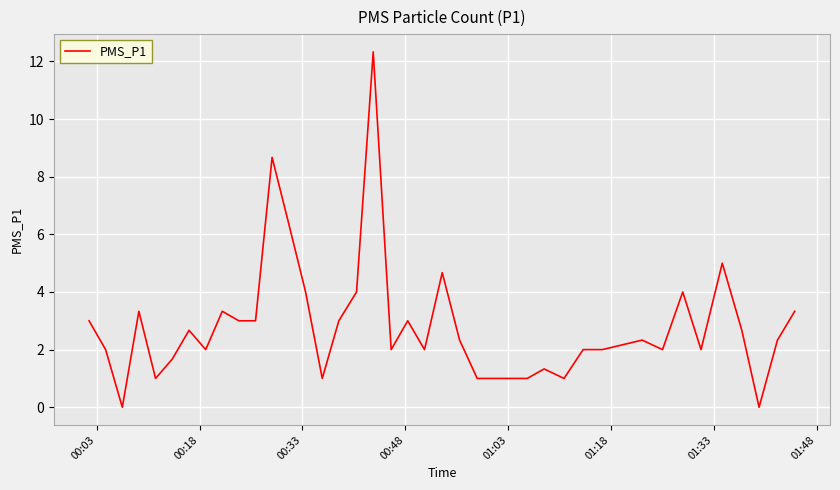

What is the difference between the maximum and minimum values?

12.3